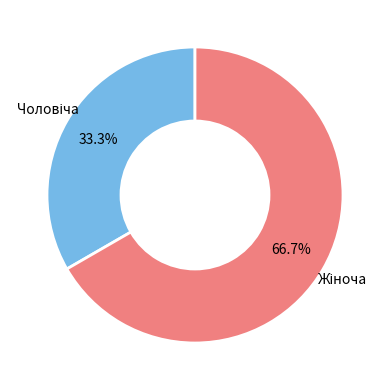

Does any single category account for the majority?

Yes